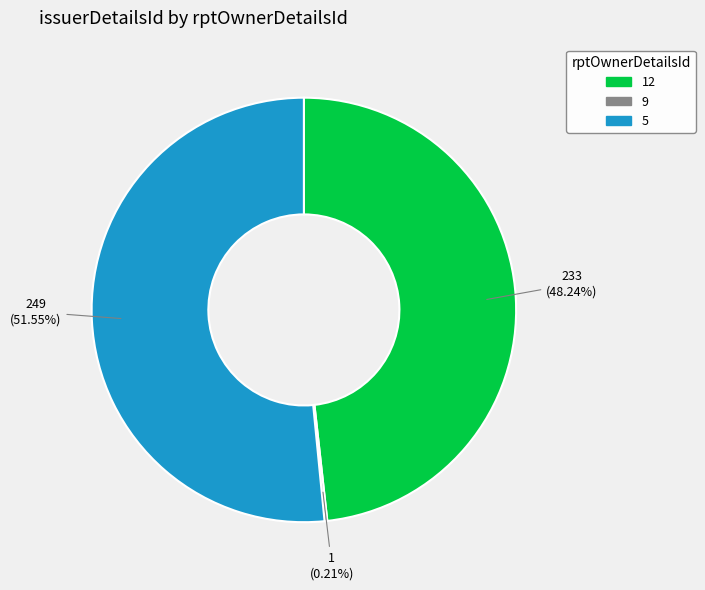

Which has a higher value, 12 or 5?

5